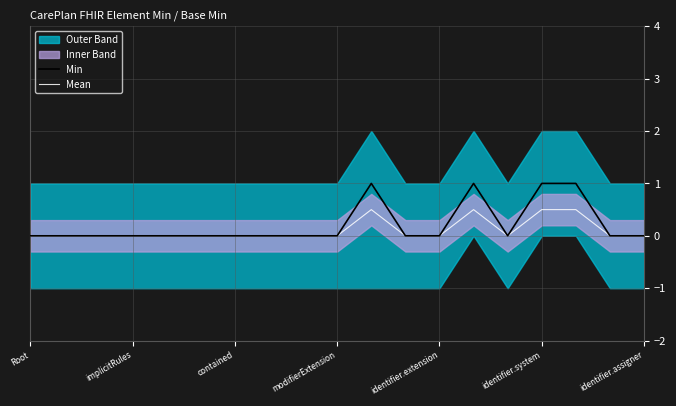

What is the sum of all Mean values?

2.0